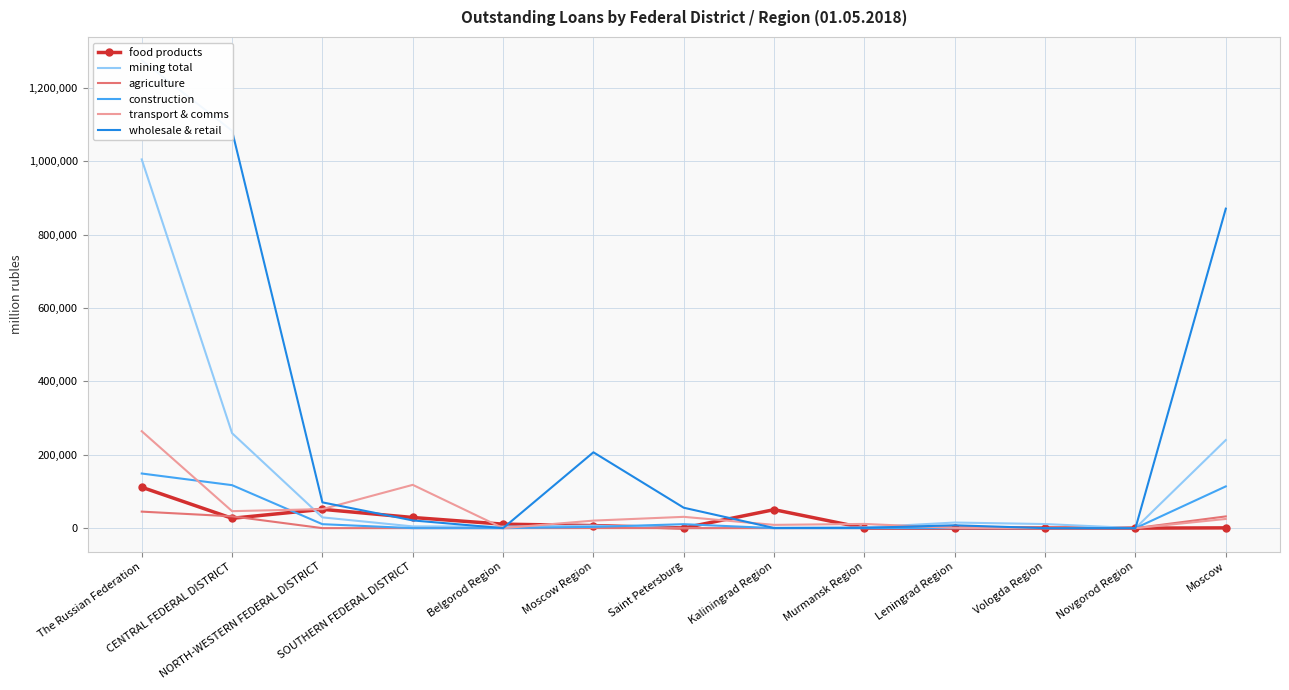

What is the sum of all mining total values?

1578910